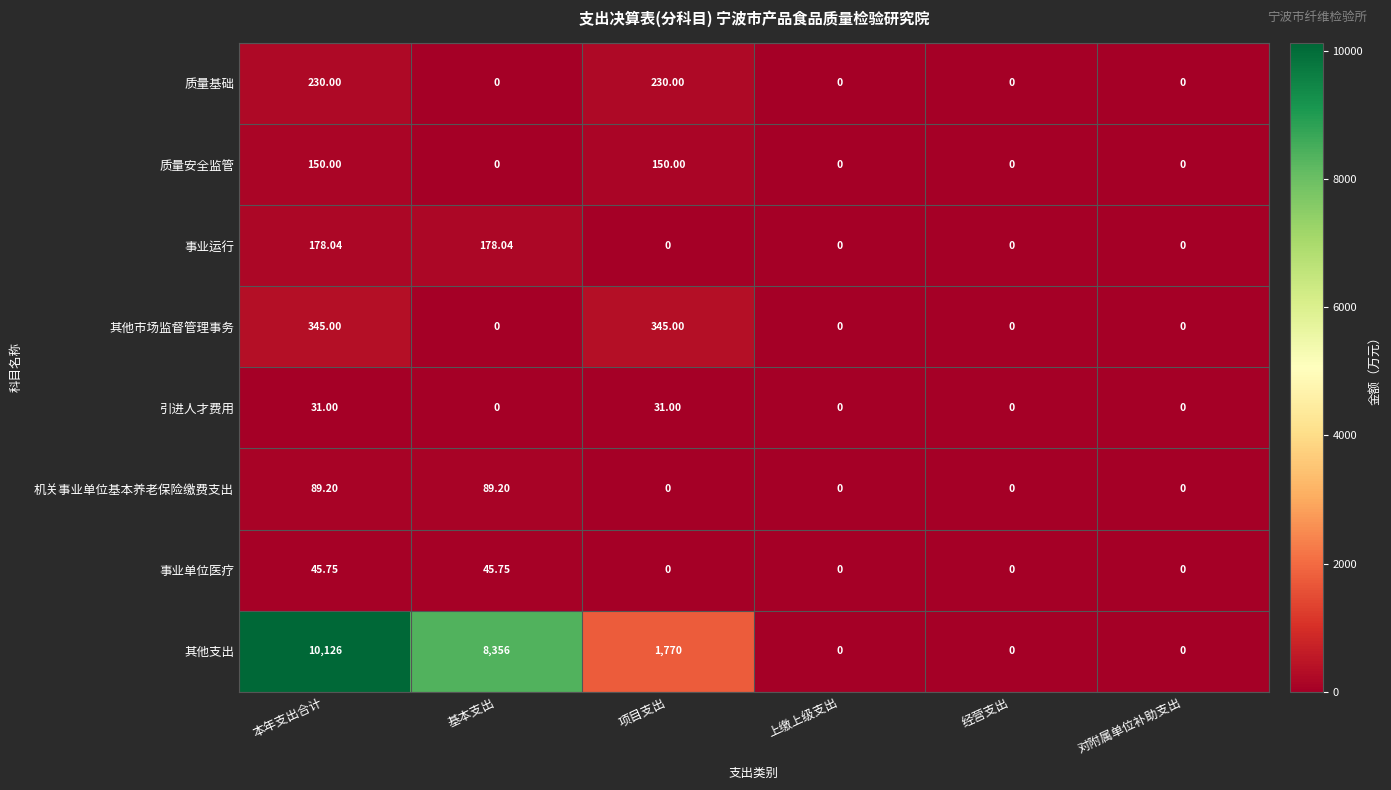

Between 项目支出 and 经营支出, which series saw the biggest shift?

其他支出